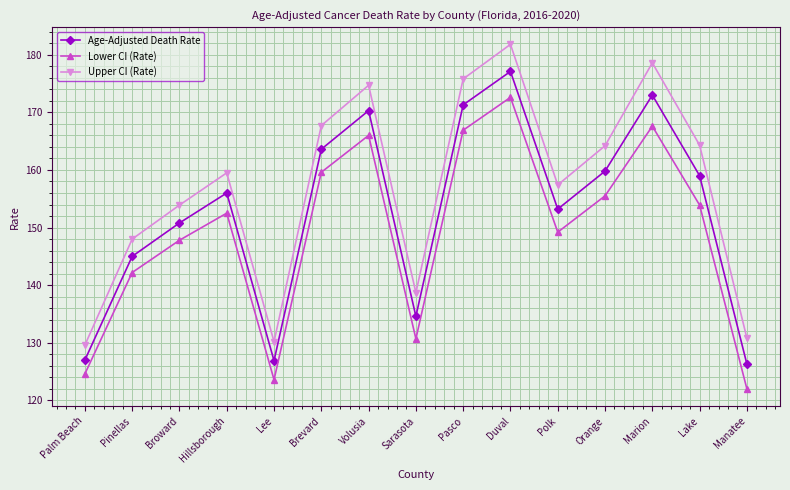

What is the average value of the Age-Adjusted Death Rate series?

152.9